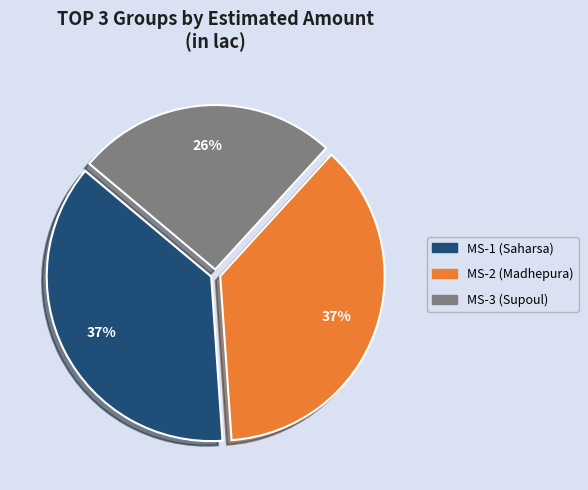

What is the smallest slice in the pie chart?

MS-3 (Supoul)